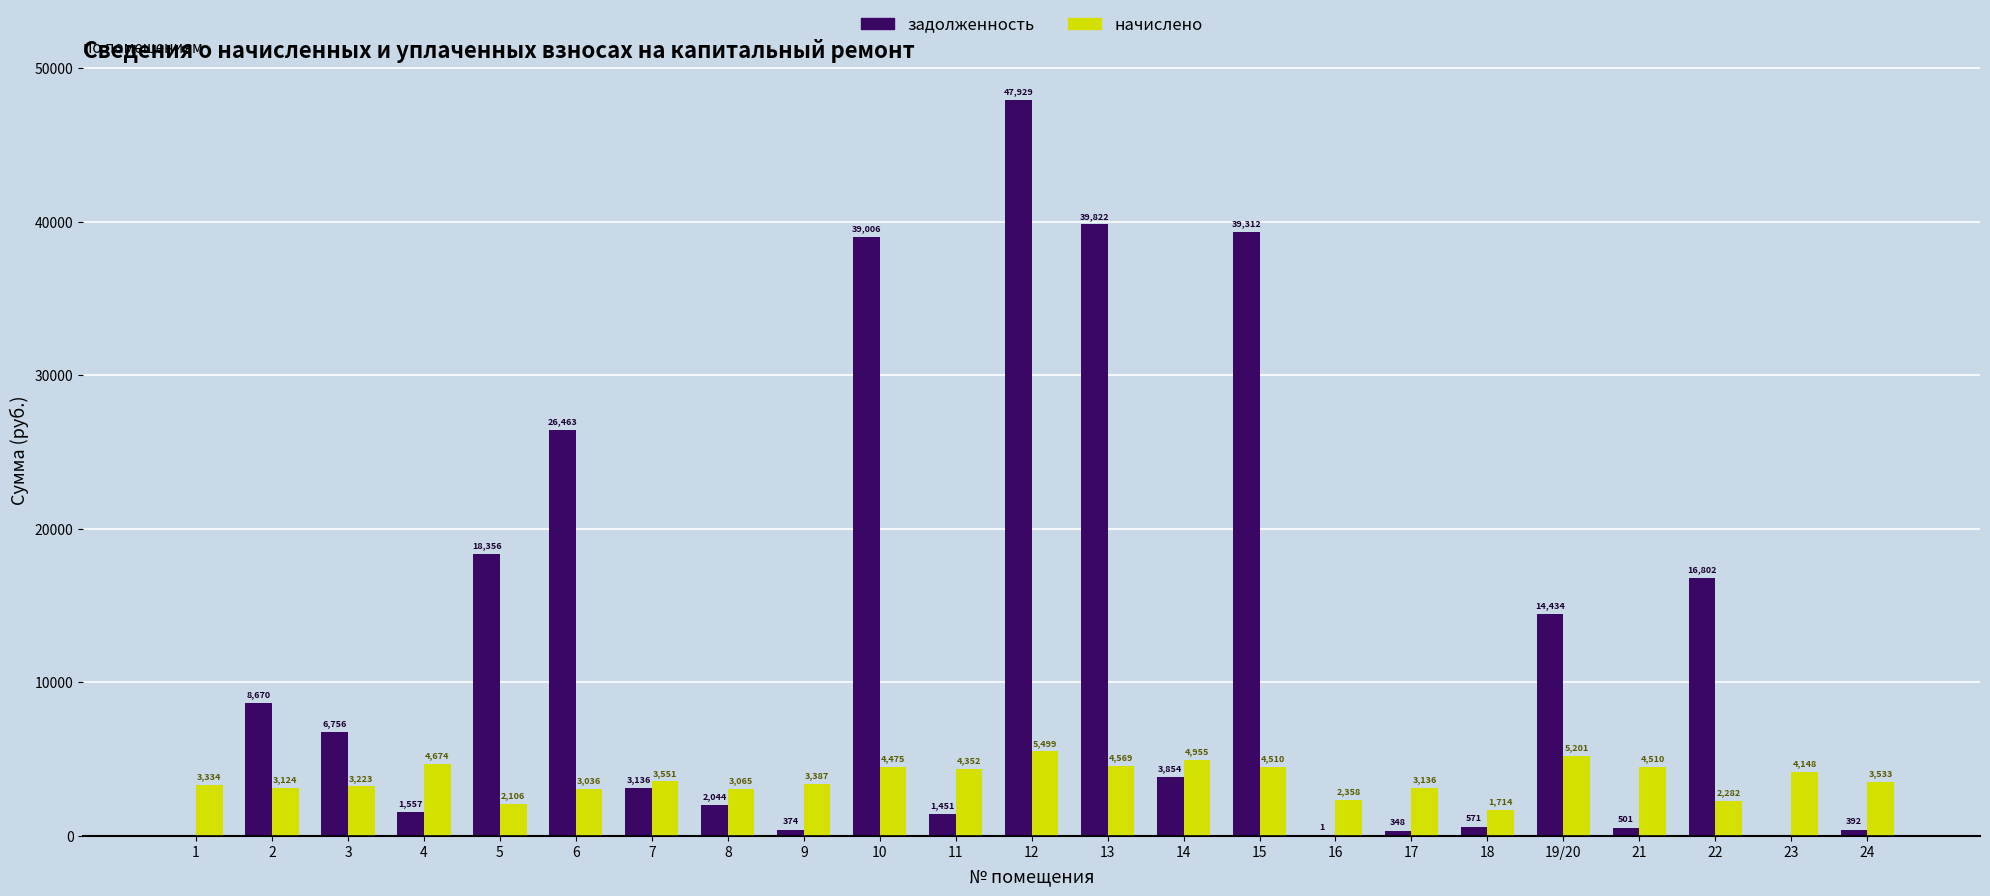

Which category has the highest value across all series?

12